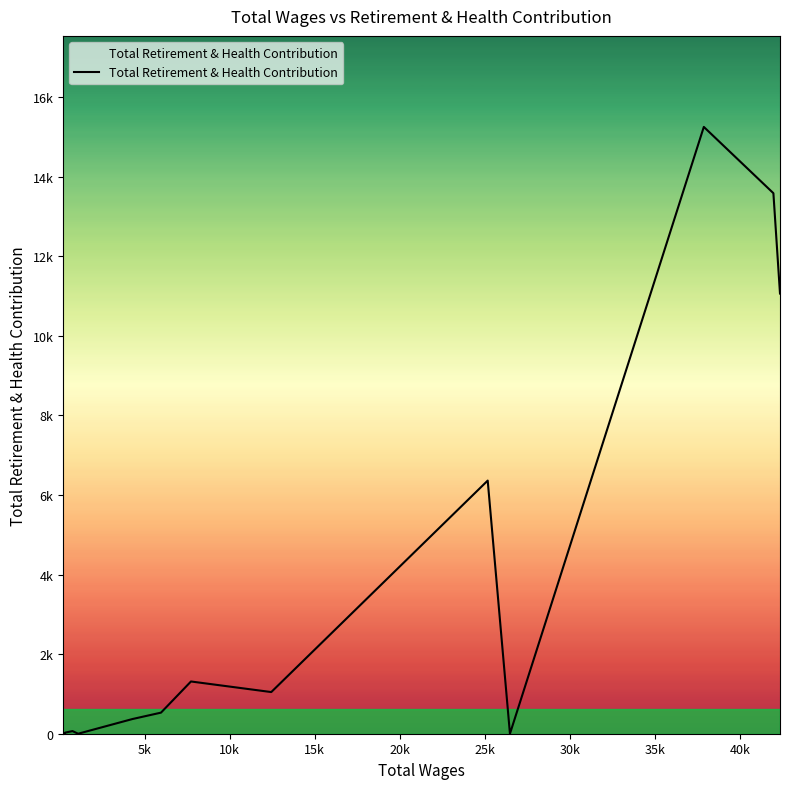

What is the difference between the maximum and minimum values?

15251